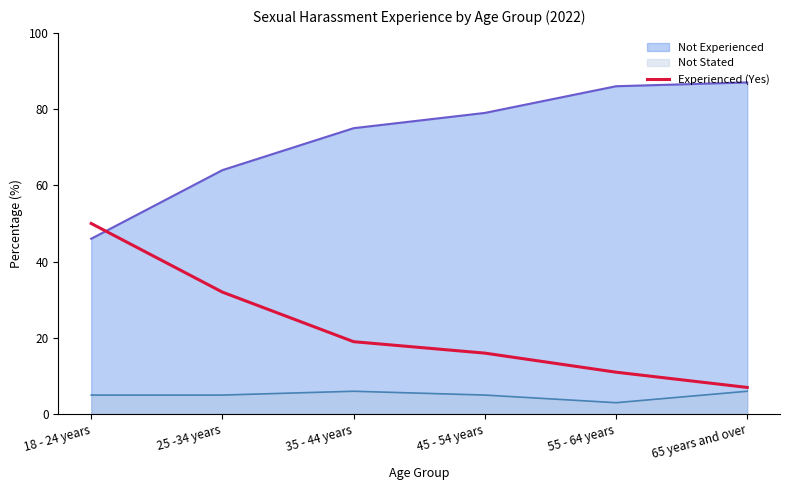

What is the difference between the maximum and minimum values in the Not Stated series?

3